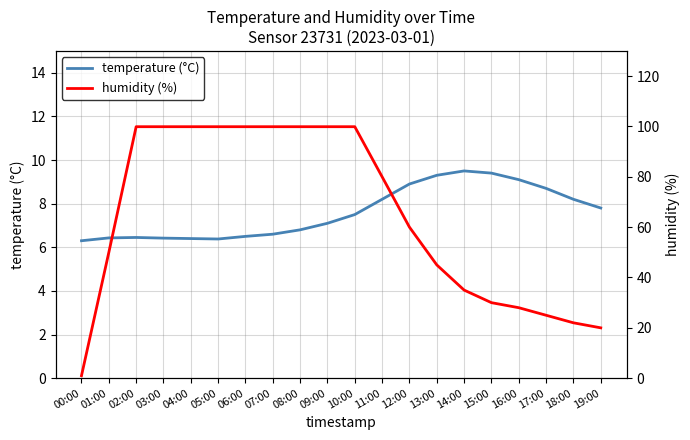

Is the value of humidity (%) at 10:00 greater than the value of temperature (°C) at 11:00?

Yes